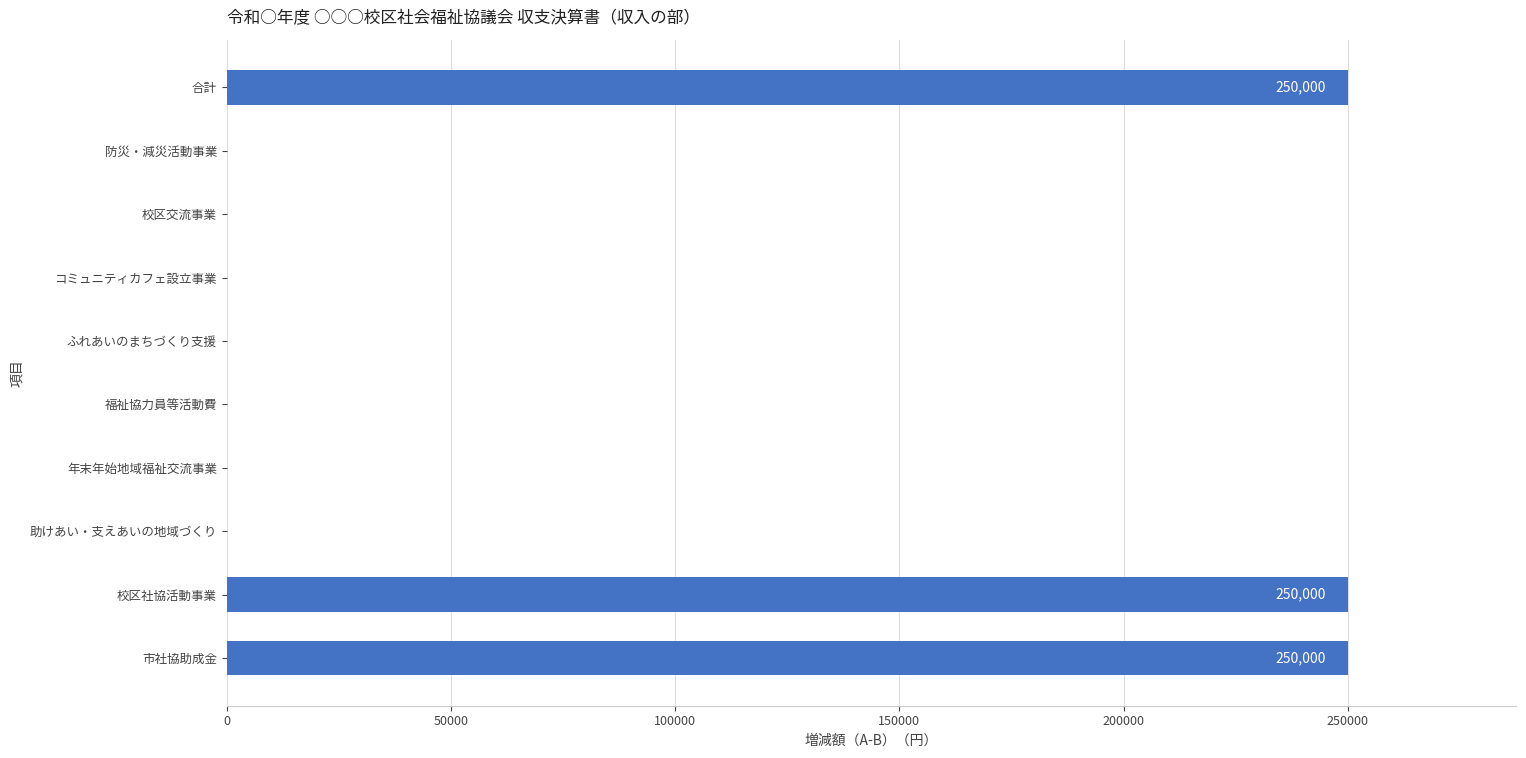

The value at 助けあい・支えあいの地域づくり is -154565. True or false?

False